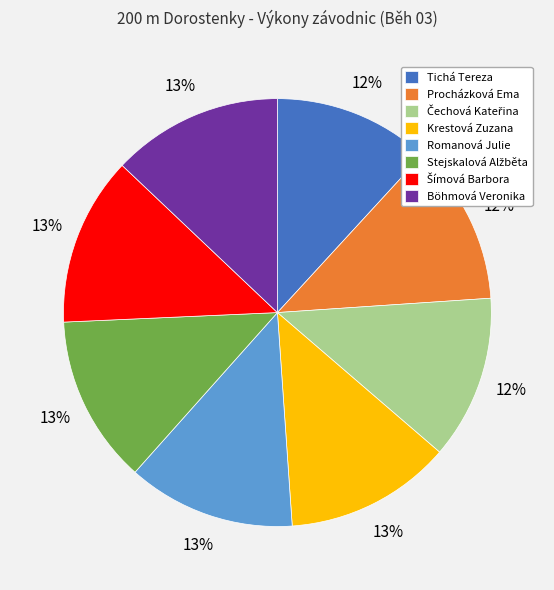

To the nearest percent, what is the combined percentage of Procházková Ema and Romanová Julie?

25%